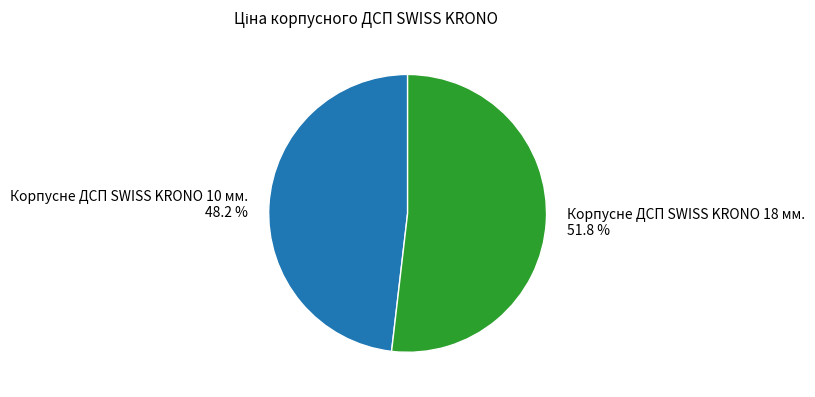

To the nearest percent, what is the difference between the Корпусне ДСП SWISS KRONO 18 мм. and Корпусне ДСП SWISS KRONO 10 мм. slice percentages?

4%